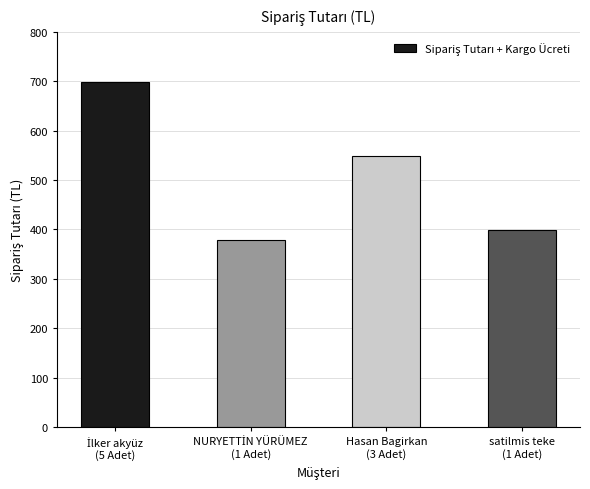

What is the sum of all values?

2026